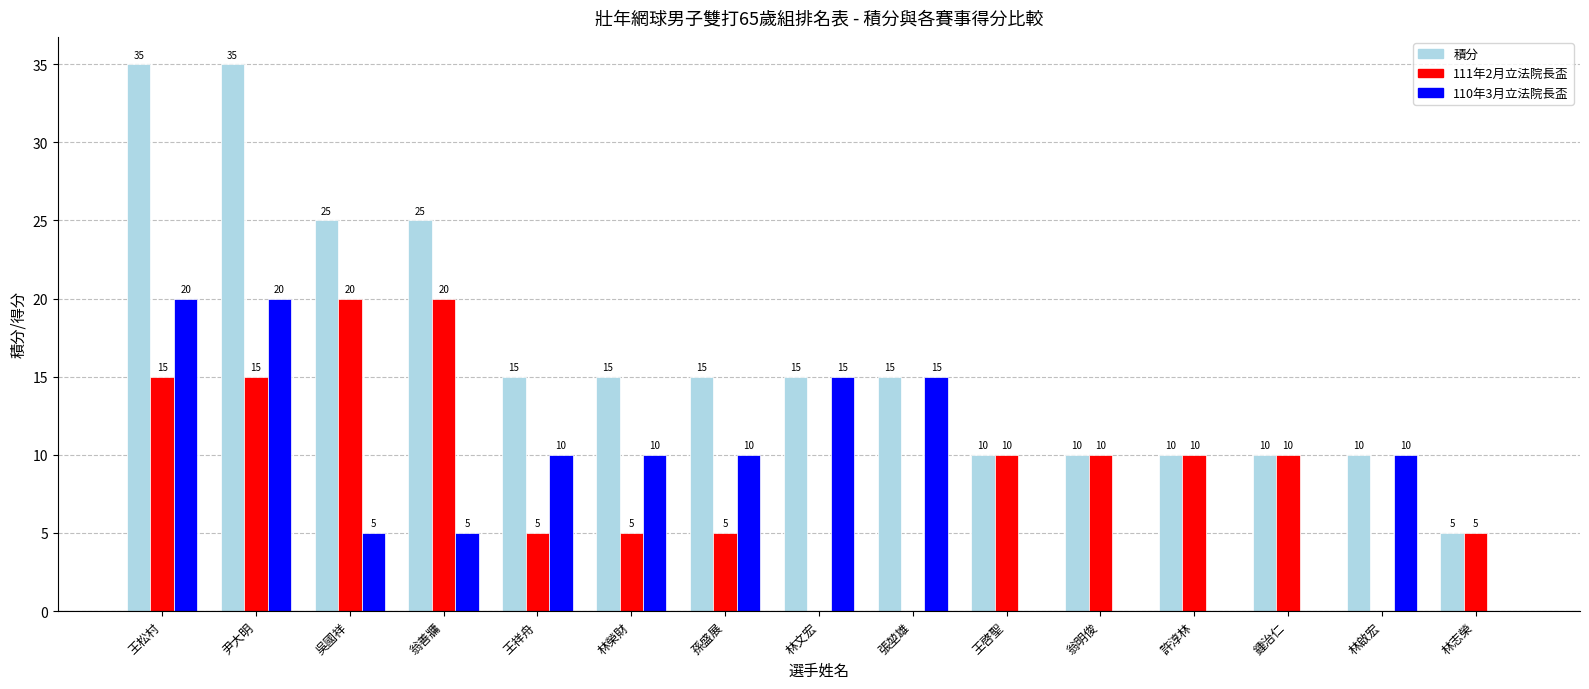

What is the sum of all 111年2月立法院長盃 values?

130